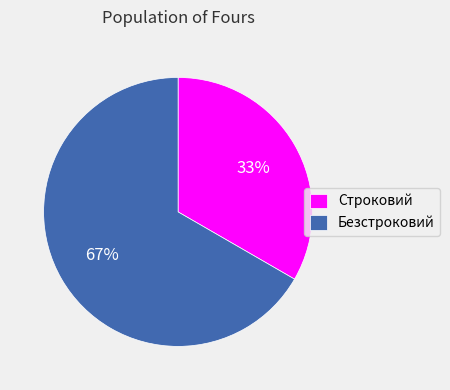

To the nearest percent, what is the combined percentage of Строковий and Безстроковий?

100%